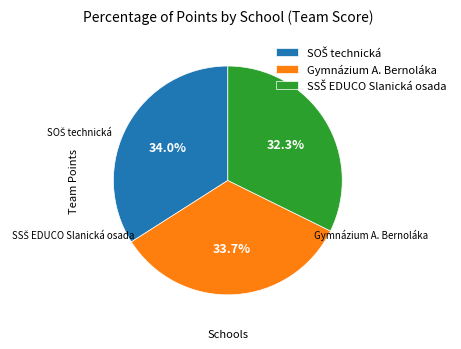

Is there any slice that represents more than half of the pie?

No